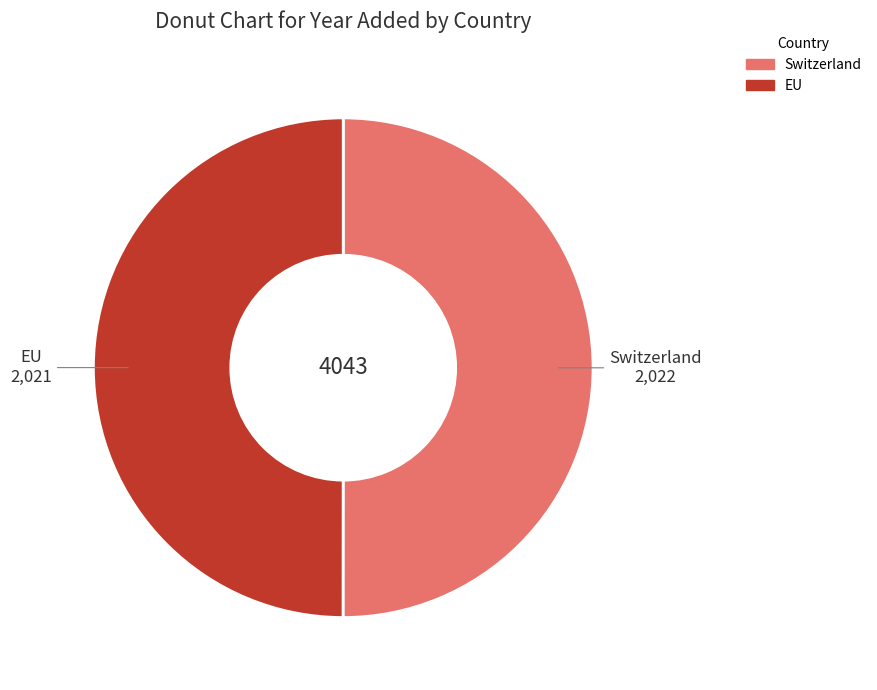

True or false: Switzerland accounts for 50% of the total.

True